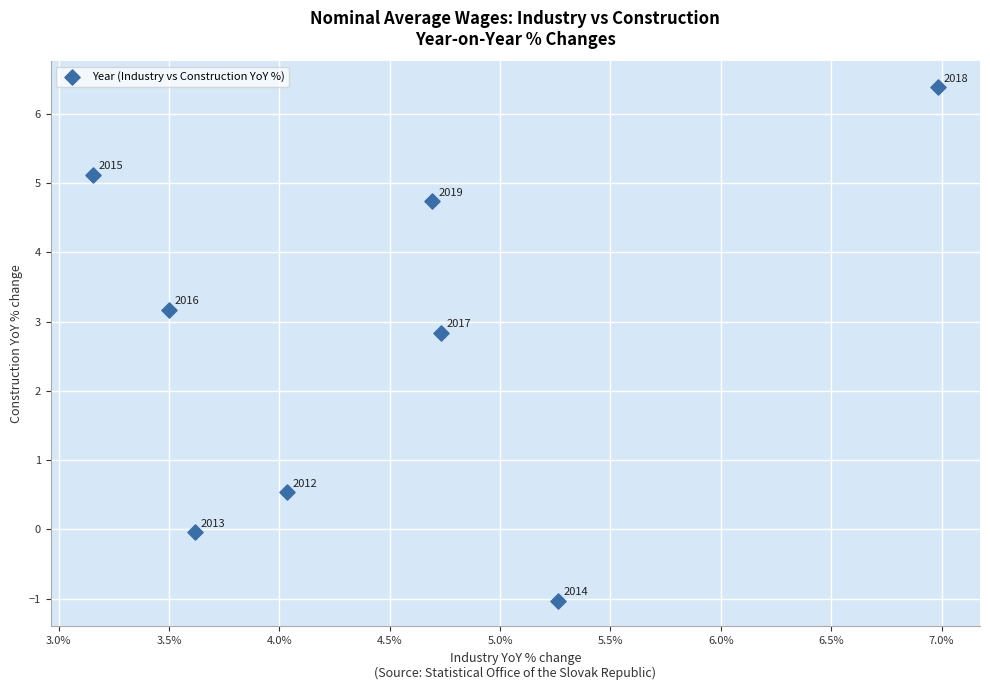

What is the average X value?

4.5